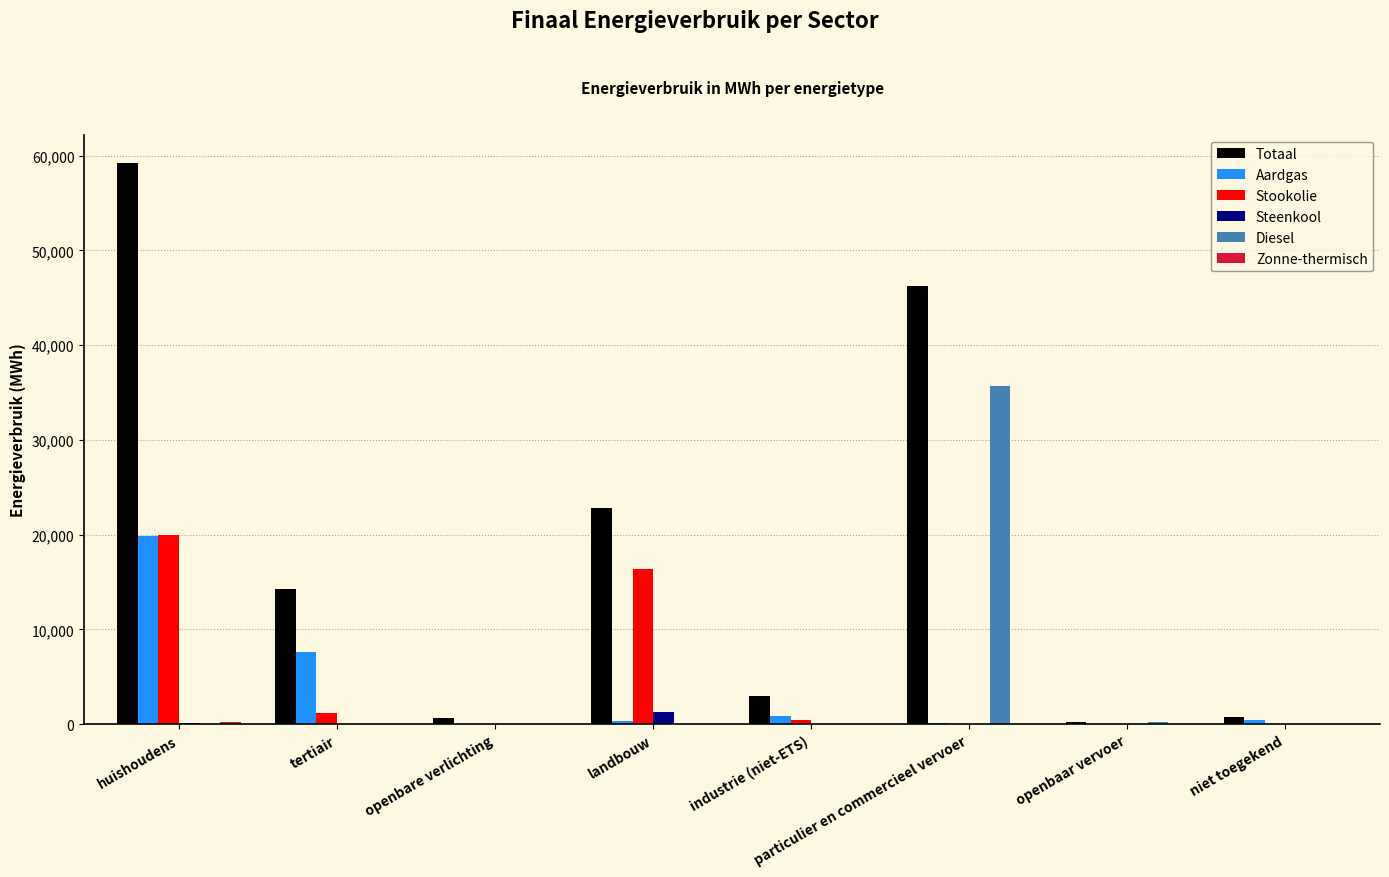

What is the sum of all Stookolie values?

37966.1